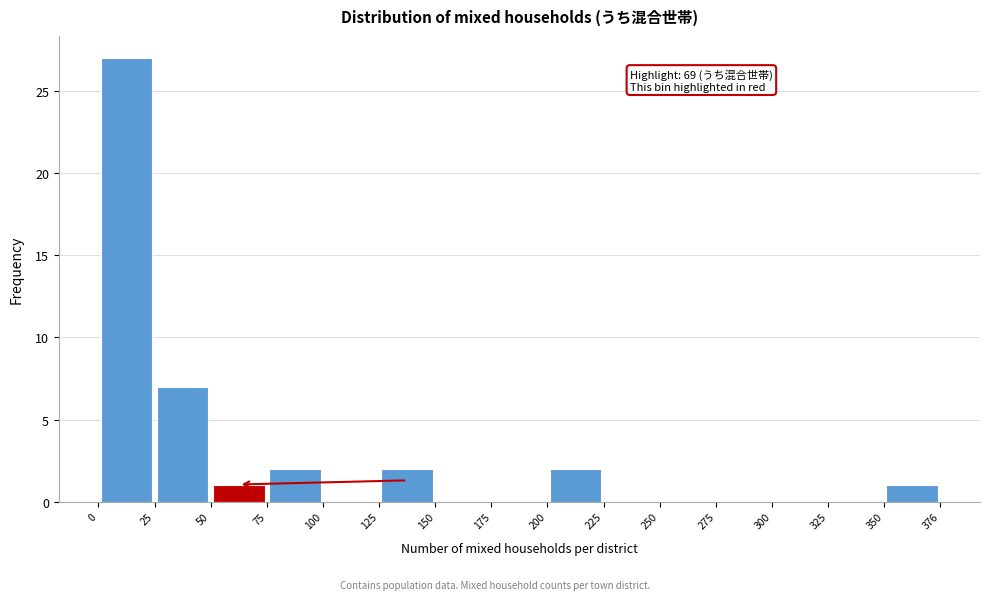

Which range on the x-axis has the tallest bar?

0 to 25